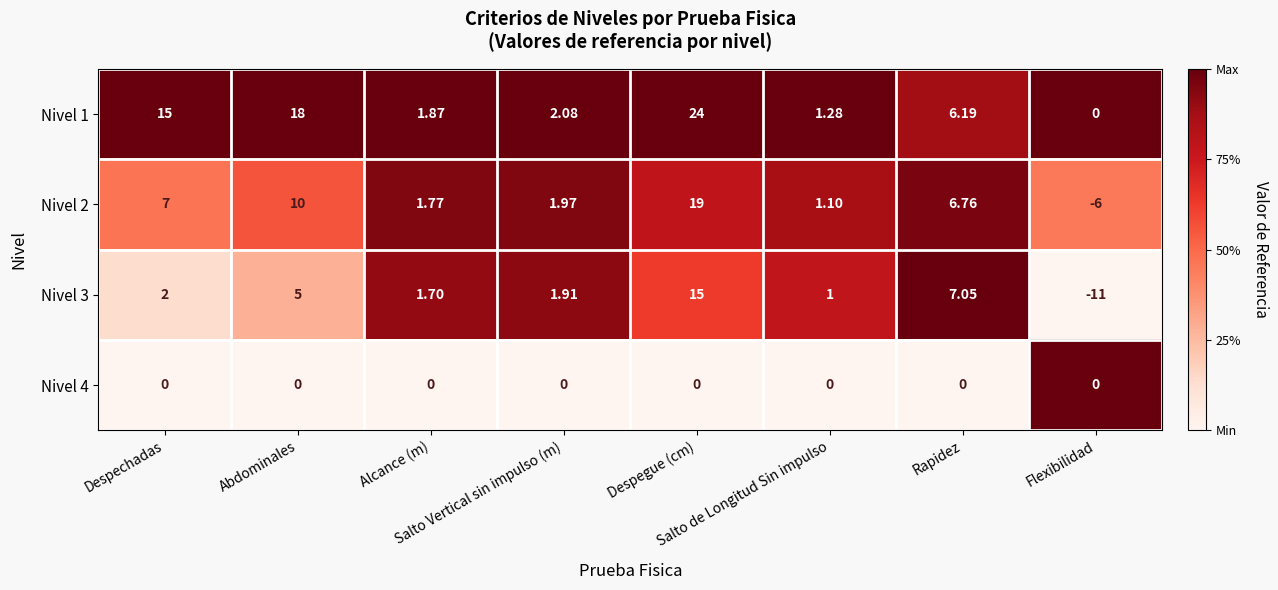

Which series has the largest total across all categories?

Nivel 1